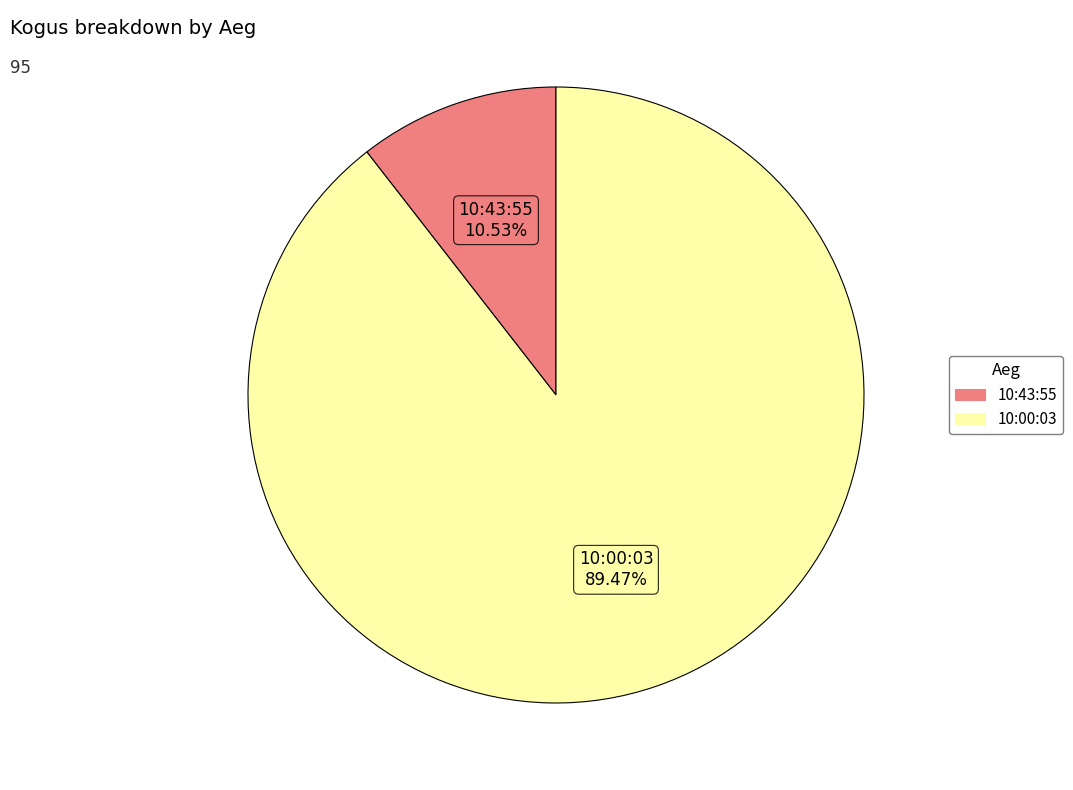

How many slices are in this pie chart?

2